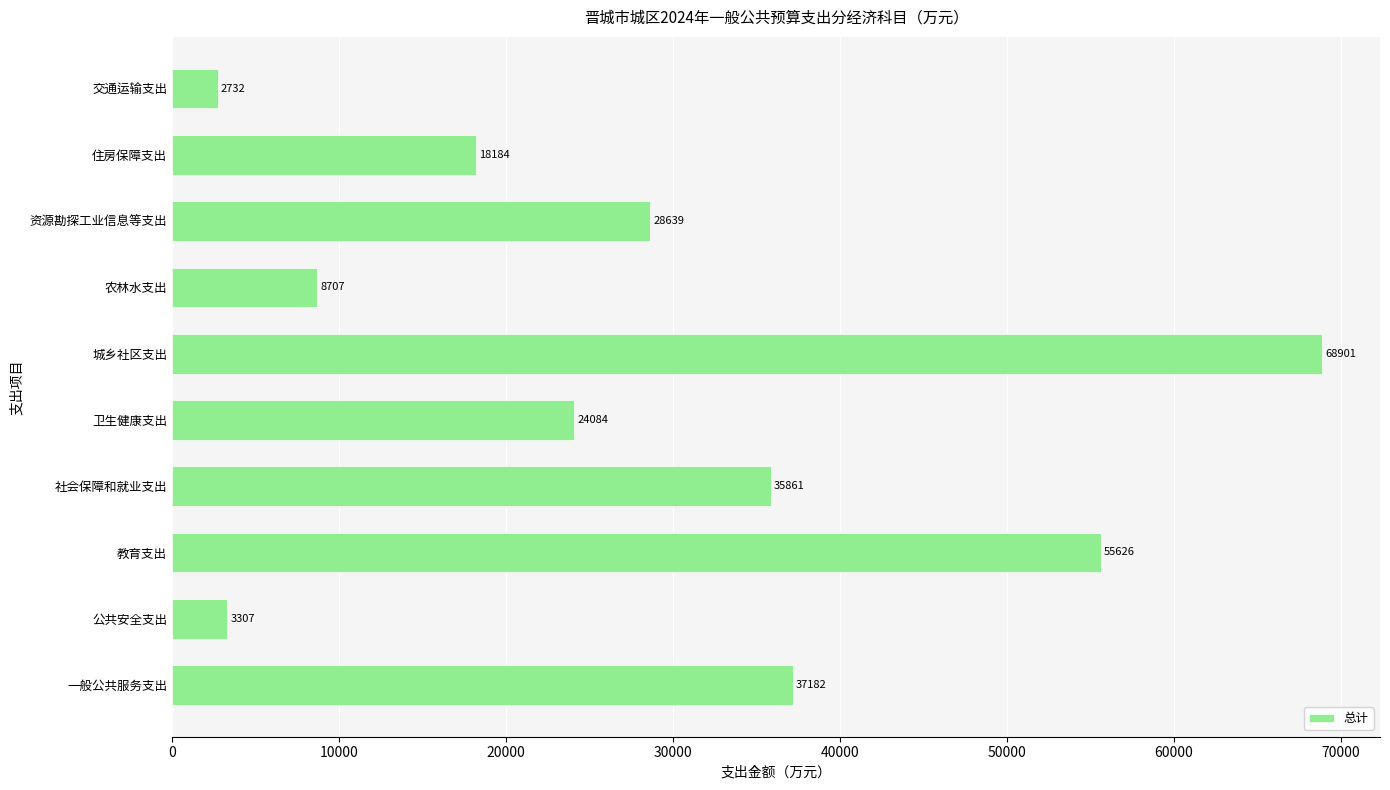

Between 资源勘探工业信息等支出 and 农林水支出, which is larger?

资源勘探工业信息等支出